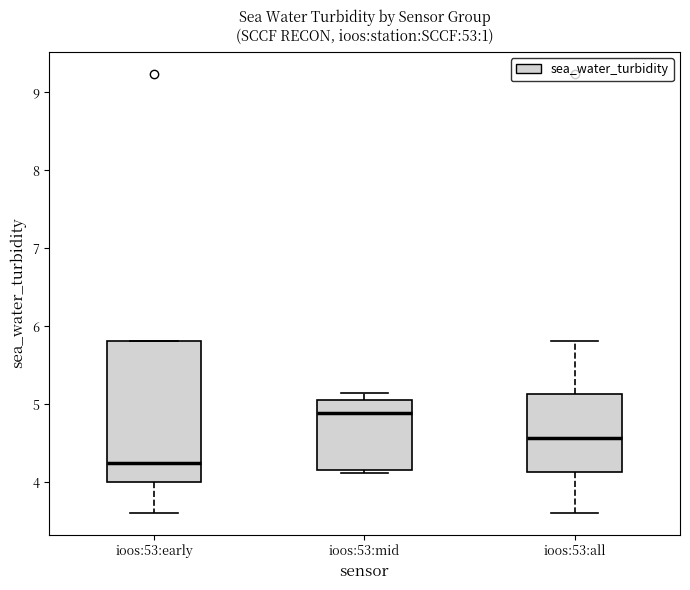

Reading left to right, transcribe this box plot: for each box, give where its median line is, the range the box spans, and where its two whiskers end, as read against the y-axis. The values are not printed on the chart, so give them approximately, as read against the axis.

ioos:53:early: median 4.2, box 4.0 to 5.8, whiskers 3.6 to 5.8
ioos:53:mid: median 4.9, box 4.2 to 5.1, whiskers 4.1 to 5.2
ioos:53:all: median 4.6, box 4.1 to 5.1, whiskers 3.6 to 5.8